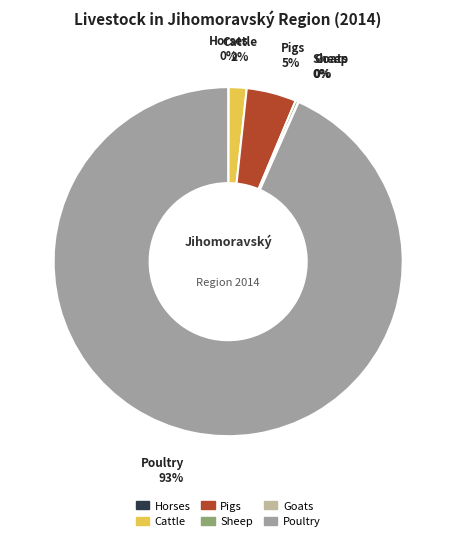

Does Cattle represent more than half of the total?

No